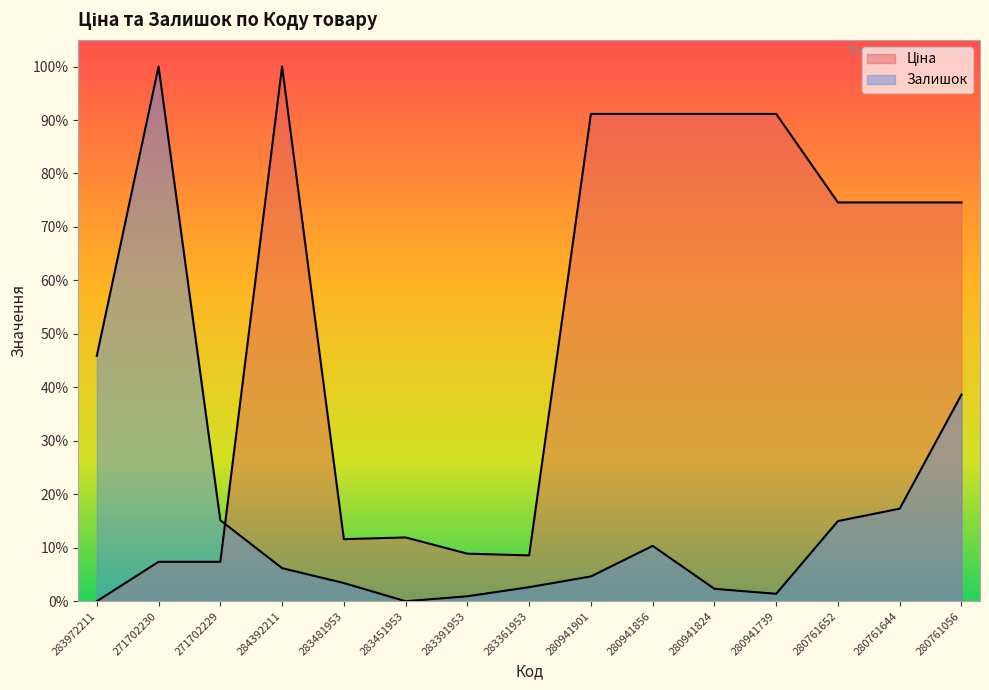

Does the chart display data point markers on the line(s)?

No